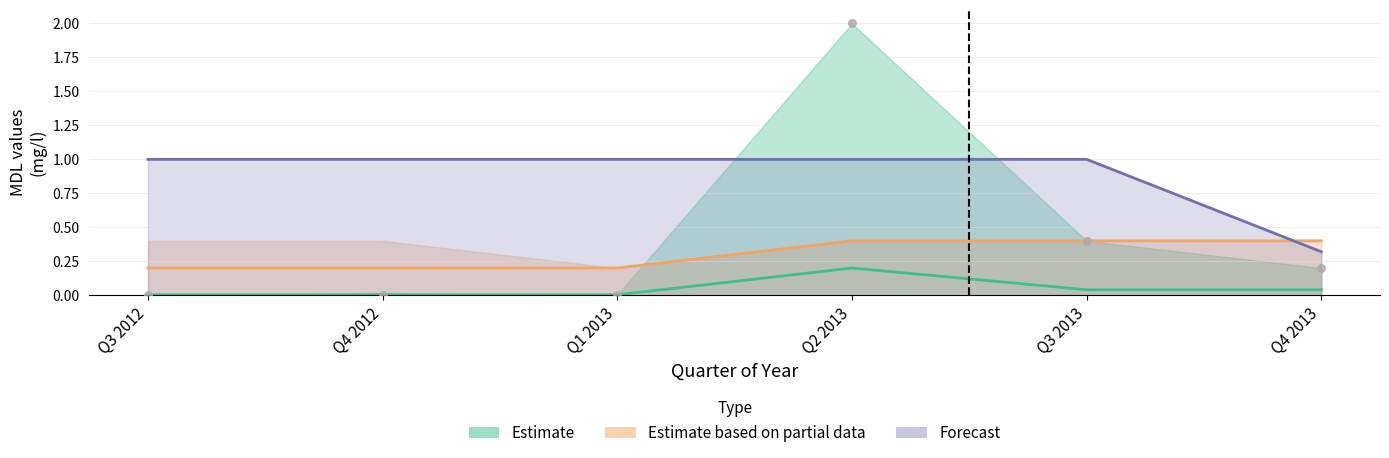

At how many categories does at least one series exceed 0?

6